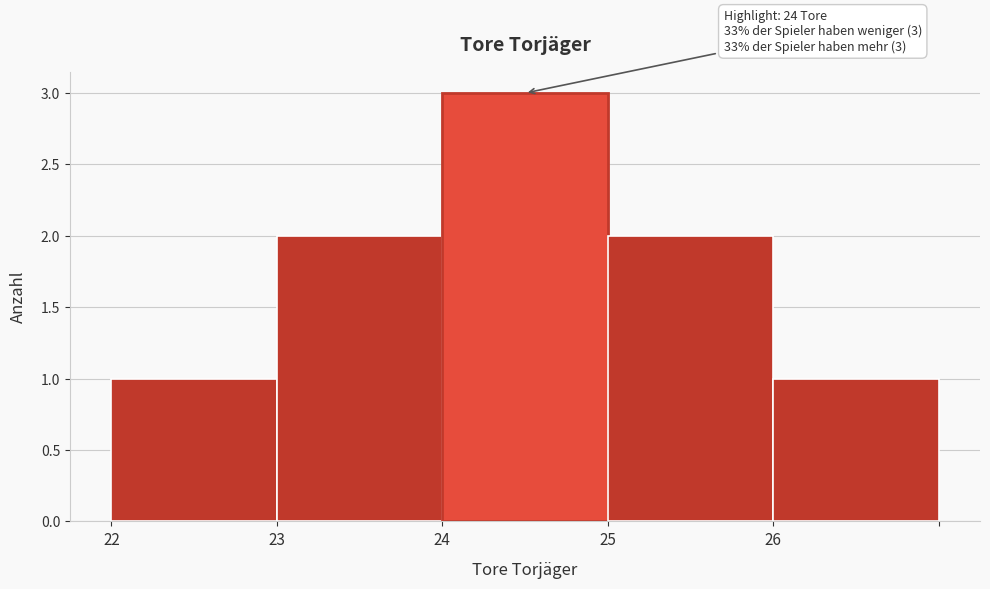

Reading left to right, what are all the values shown in this chart?

1	2	3	2	1